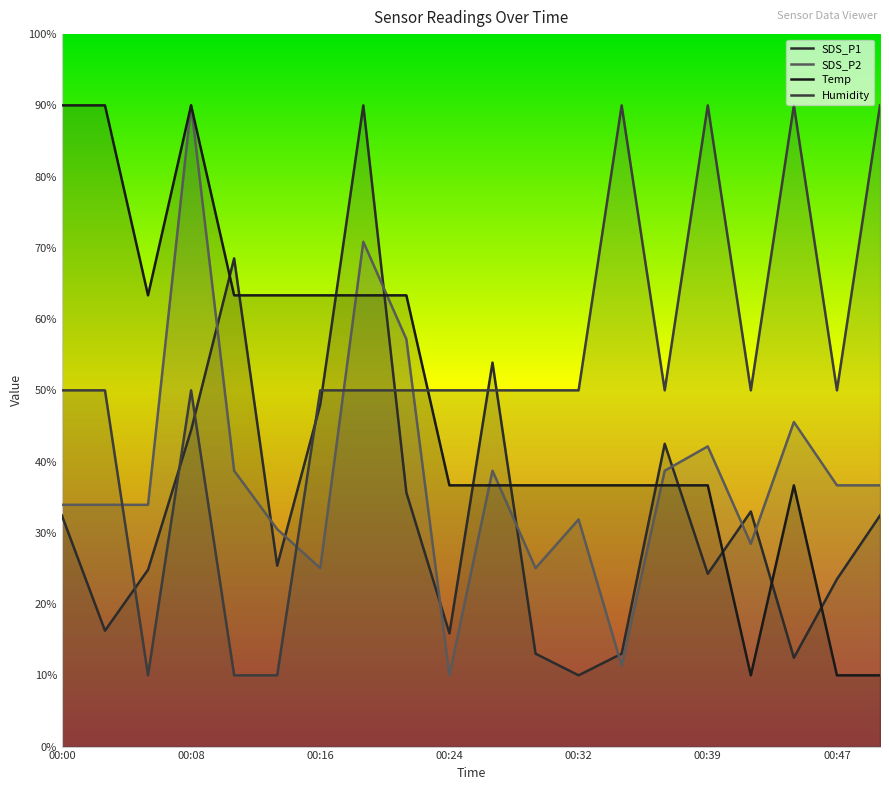

Which category has the lowest value in the Humidity series?

00:16